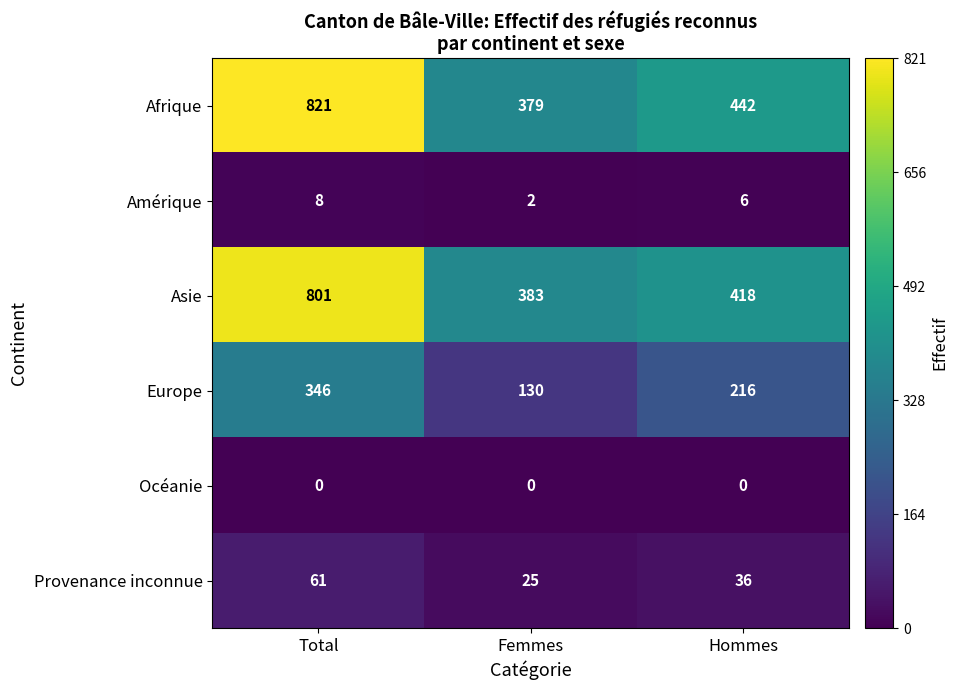

What is the approximate value of Afrique at Total?

821